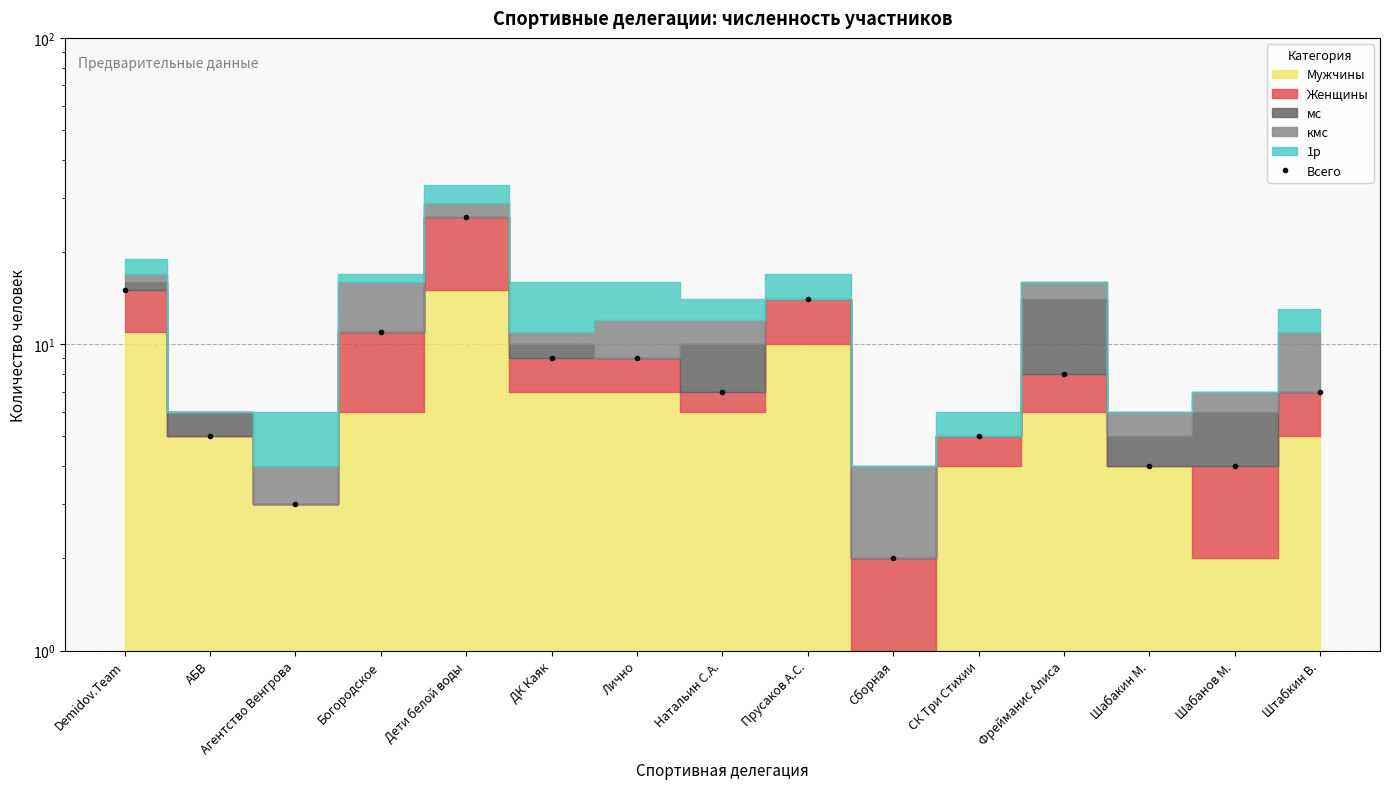

At which category does the chart reach its minimum across all series?

Сборная